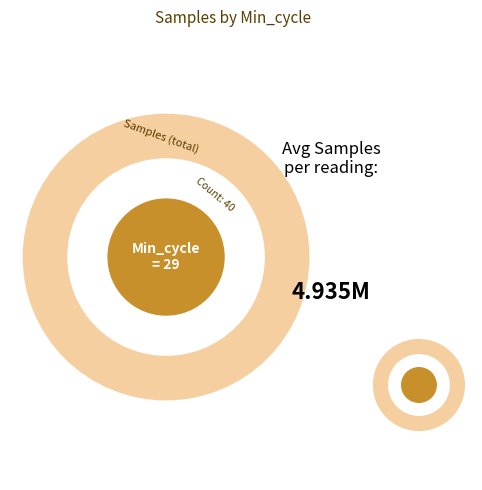

To the nearest percent, what portion does 19 represent?

3%